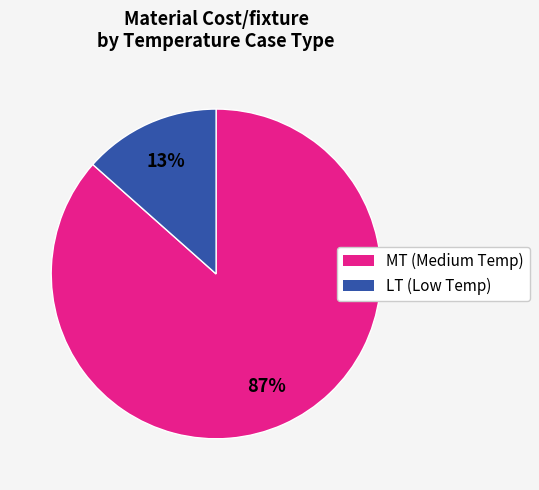

Is there a majority slice in this chart?

Yes